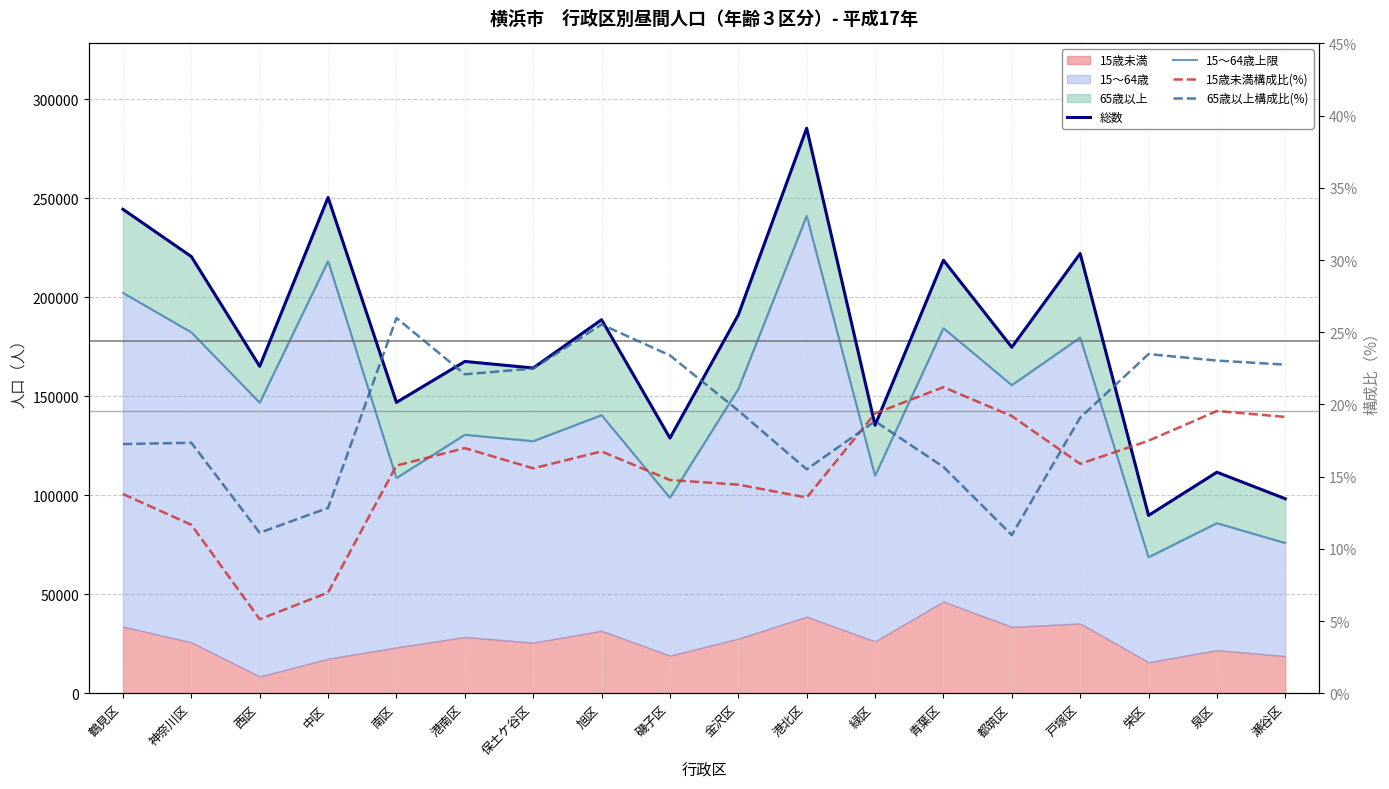

True or false: 15歳未満構成比(%) has a value of 27.5 at 旭区.

False